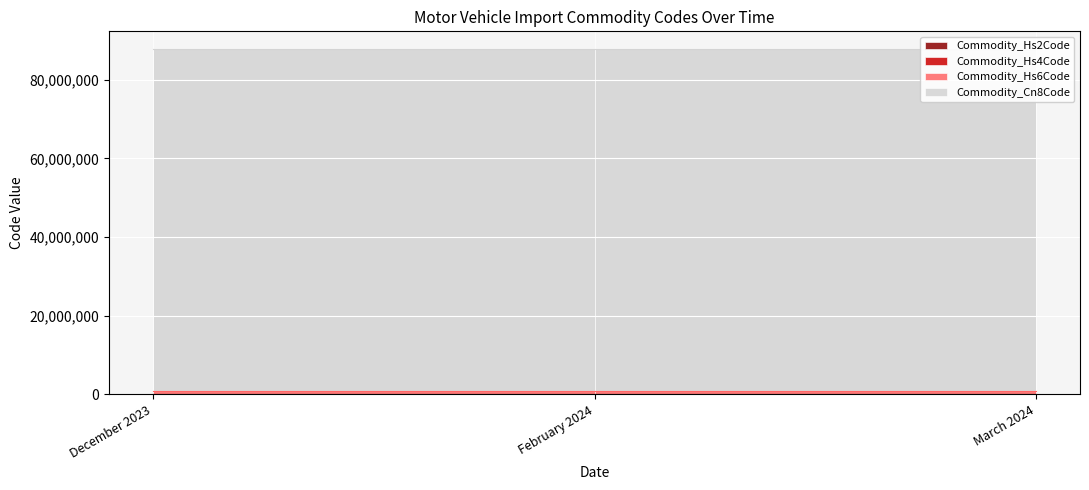

Rank the categories by Commodity_Hs2Code value from lowest to highest.

December 2023, February 2024, March 2024